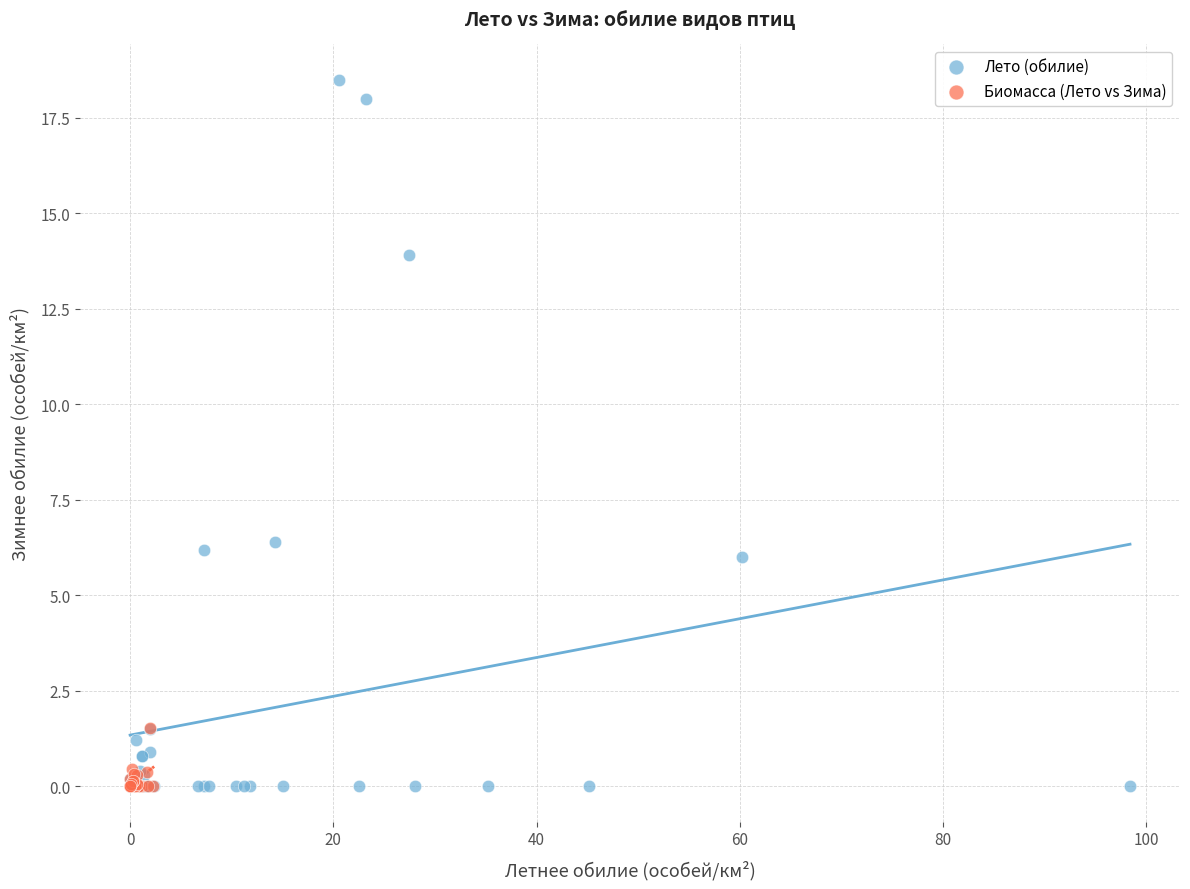

What are all the series names shown in the legend?

Лето (обилие), Биомасса (Лето vs Зима)